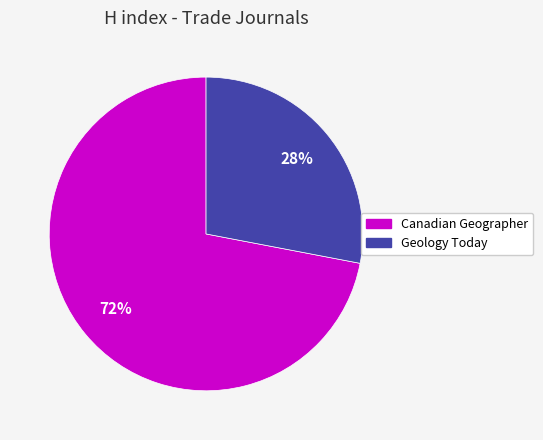

Which slice represents more than half of the pie?

Canadian Geographer